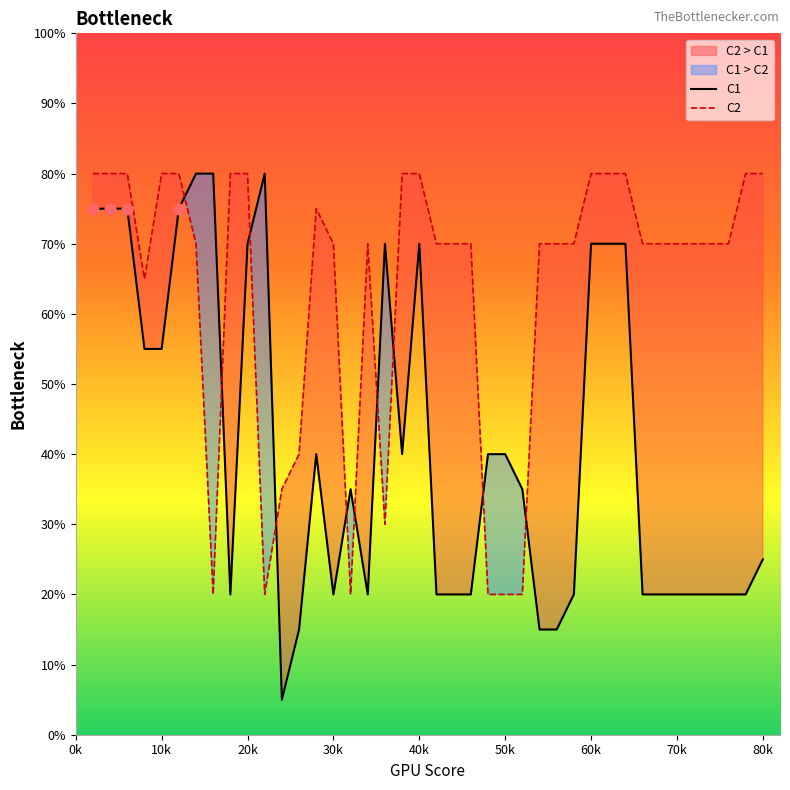

Which series contains the highest Y value?

C1